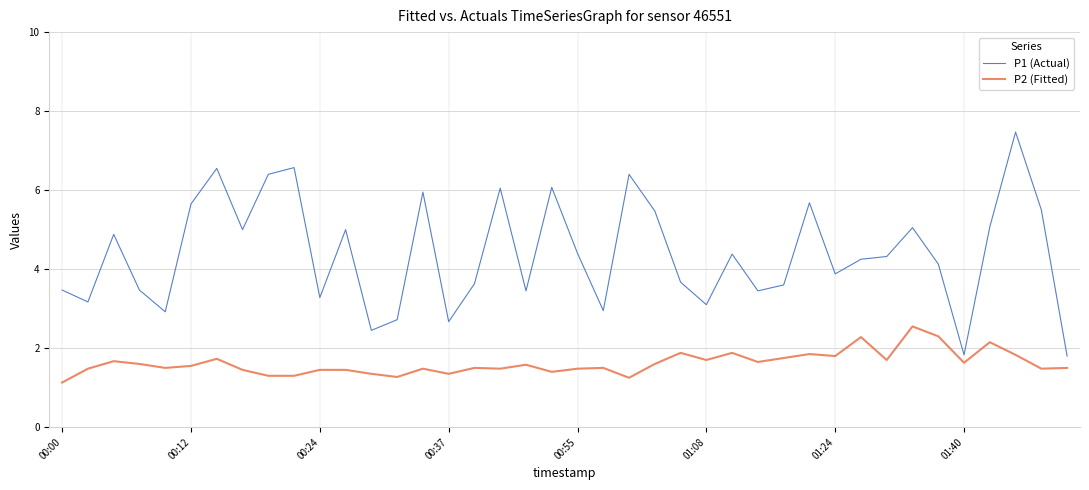

True or false: P2 (Fitted) and P1 (Actual) cross at least once.

False